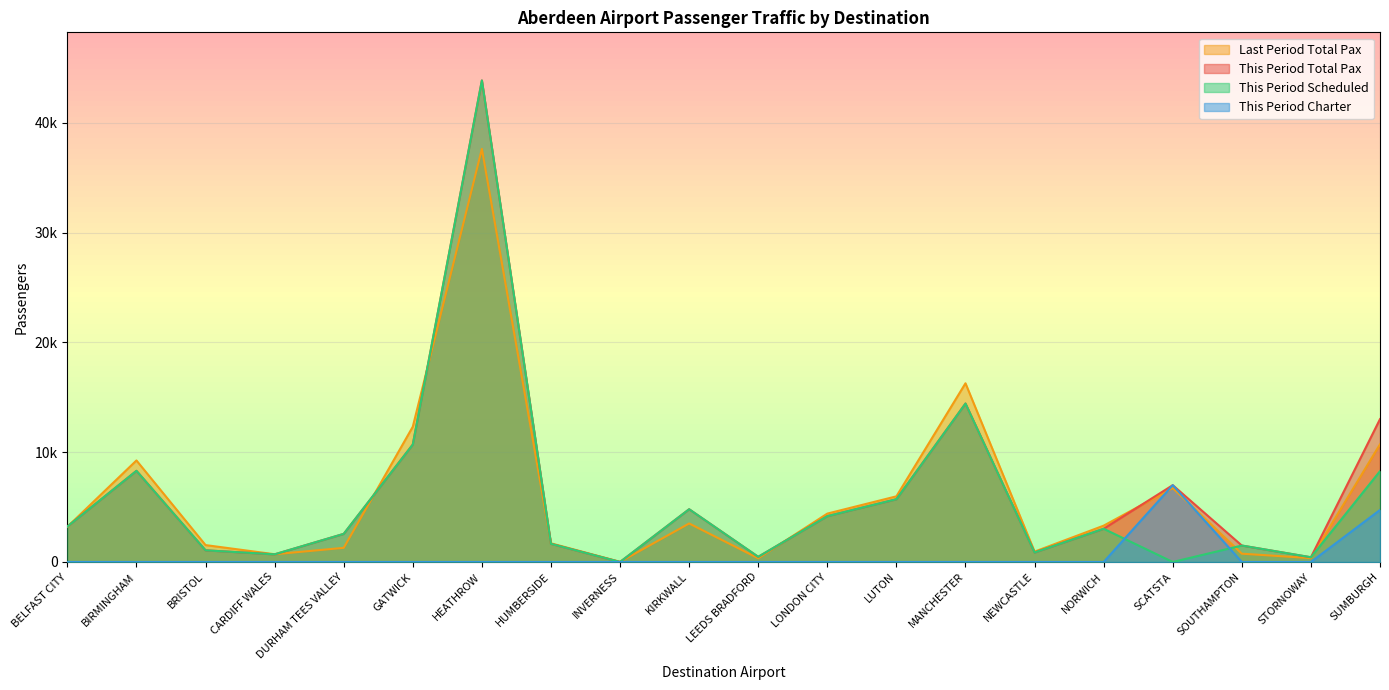

What is the label of the 16th point from the left?

NORWICH